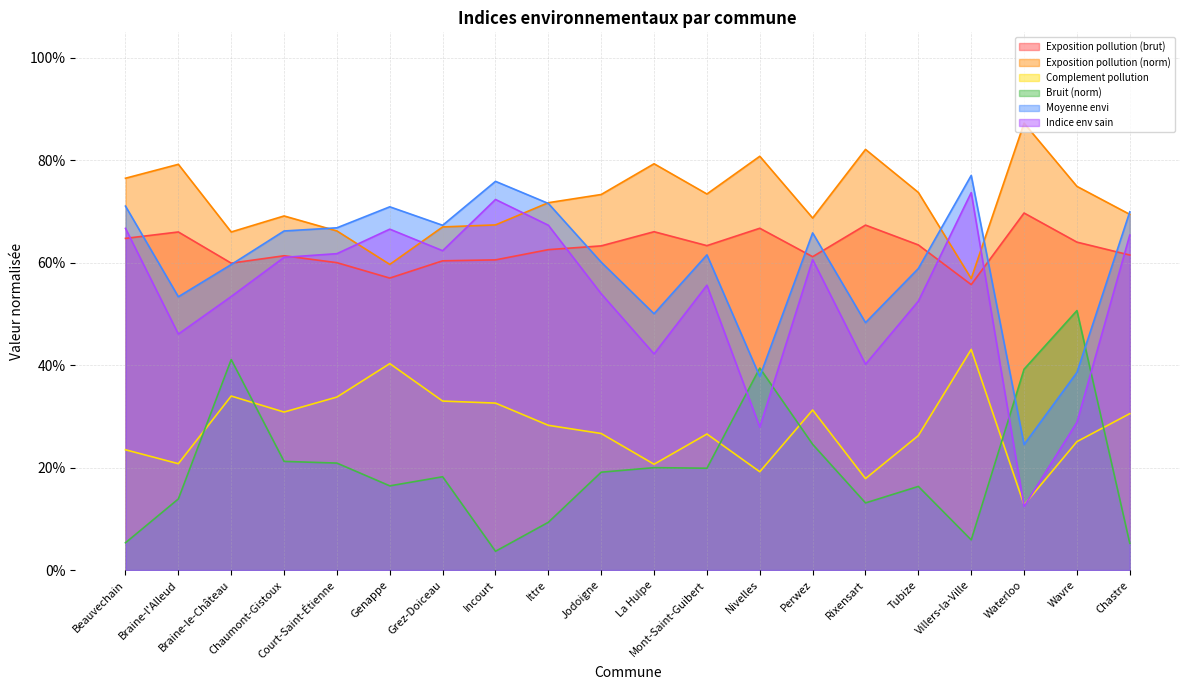

At which category does the chart reach its minimum across all series?

Incourt